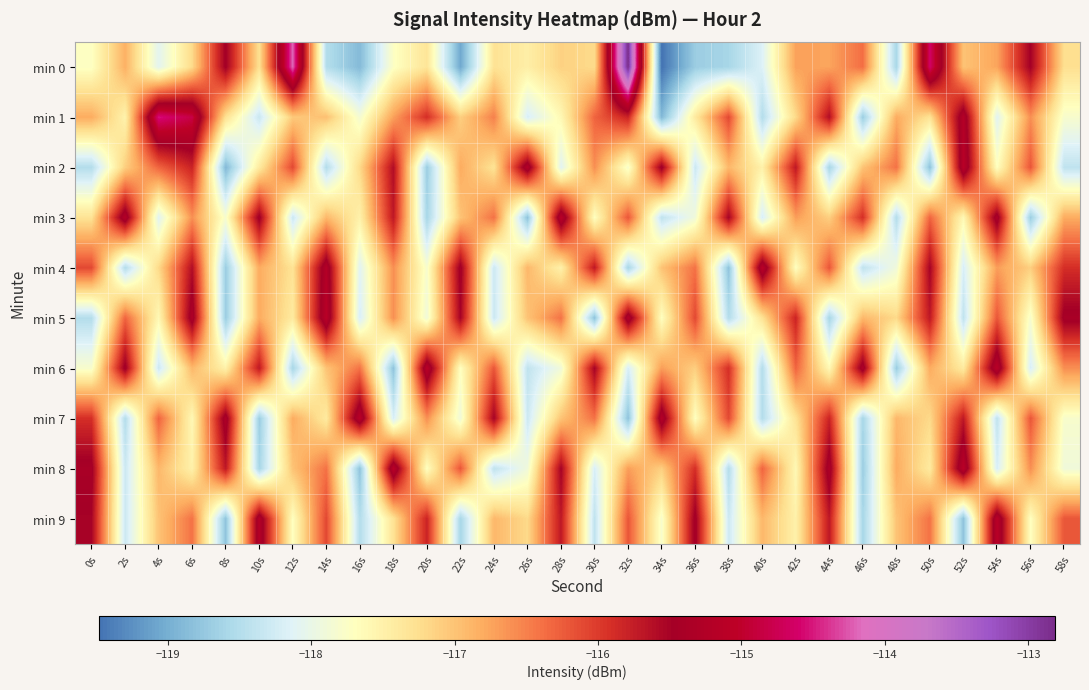

Count the number of categories in the chart.

30